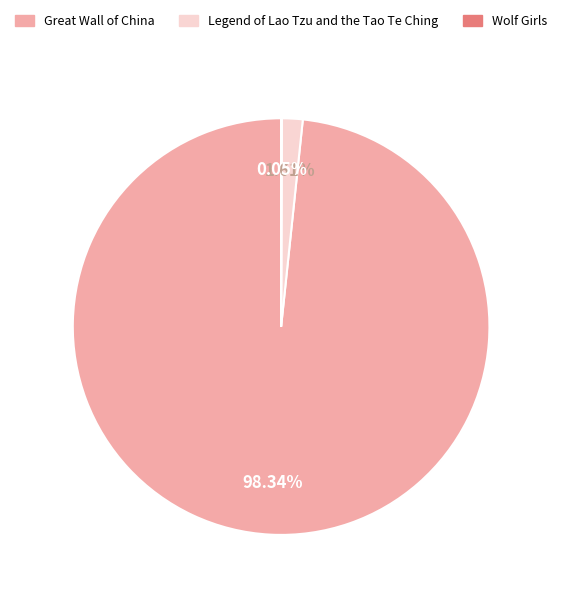

Between Great Wall of China and Legend of Lao Tzu and the Tao Te Ching, which is larger?

Great Wall of China